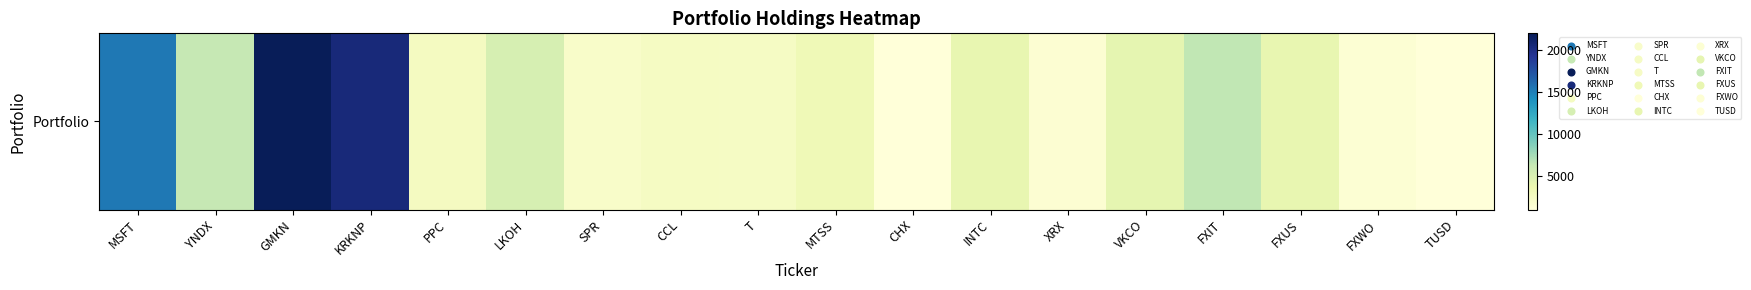

What is the maximum value shown in the chart?

22011.0